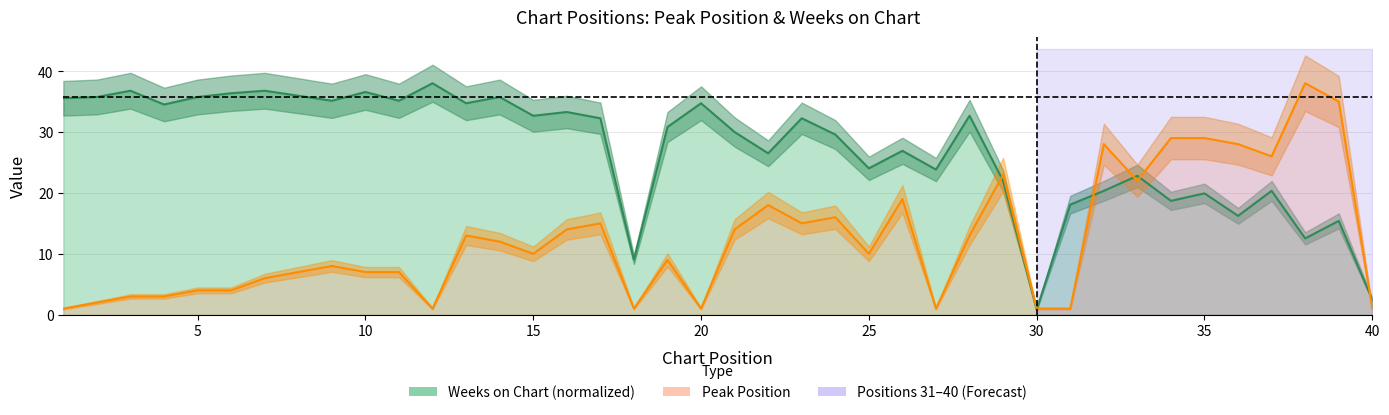

Reading right to left, list all the values displayed in this chart.

Peak Position: 40=1.0	39=35.0	38=38.0	37=26.0	36=28.0	35=29.0	34=29.0	33=22.0	32=28.0	31=1.0	30=1.0	29=23.0	28=13.0	27=1.0	26=19.0	25=10.0	24=16.0	23=15.0	22=18.0	21=14.0	20=1.0	19=9.0	18=1.0	17=15.0	16=14.0	15=10.0	14=12.0	13=13.0	12=1.0	11=7.0	10=7.0	9=8.0	8=7.0	7=6.0	6=4.0	5=4.0	4=3.0	3=3.0	2=2.0	1=1.0
Weeks on Chart: 40=2.5	39=15.4	38=12.5	37=20.3	36=16.2	35=19.9	34=18.7	33=22.8	32=20.3	31=18.1	30=0.8	29=22.0	28=32.7	27=23.8	26=26.9	25=24.0	24=29.6	23=32.2	22=26.5	21=30.0	20=34.7	19=30.8	18=9.0	17=32.2	16=33.3	15=32.7	14=35.7	13=34.7	12=38.0	11=35.1	10=36.6	9=35.1	8=35.9	7=36.8	6=36.4	5=35.7	4=34.5	3=36.8	2=35.7	1=35.5